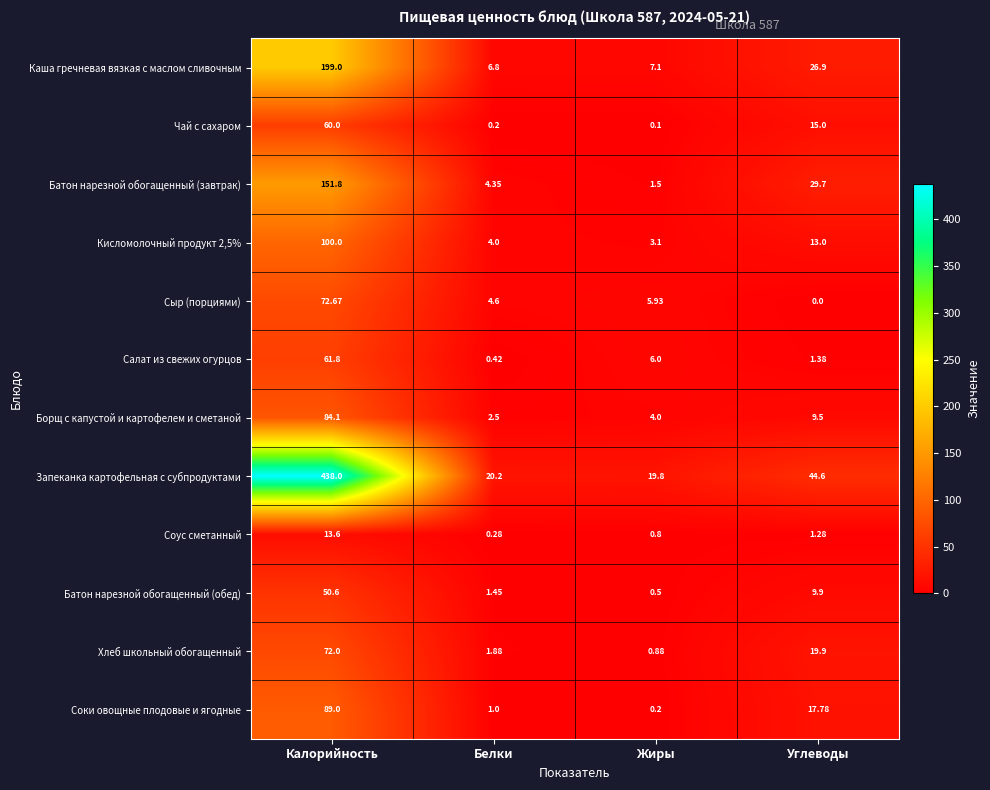

At which category is the sum across all series the highest?

Калорийность